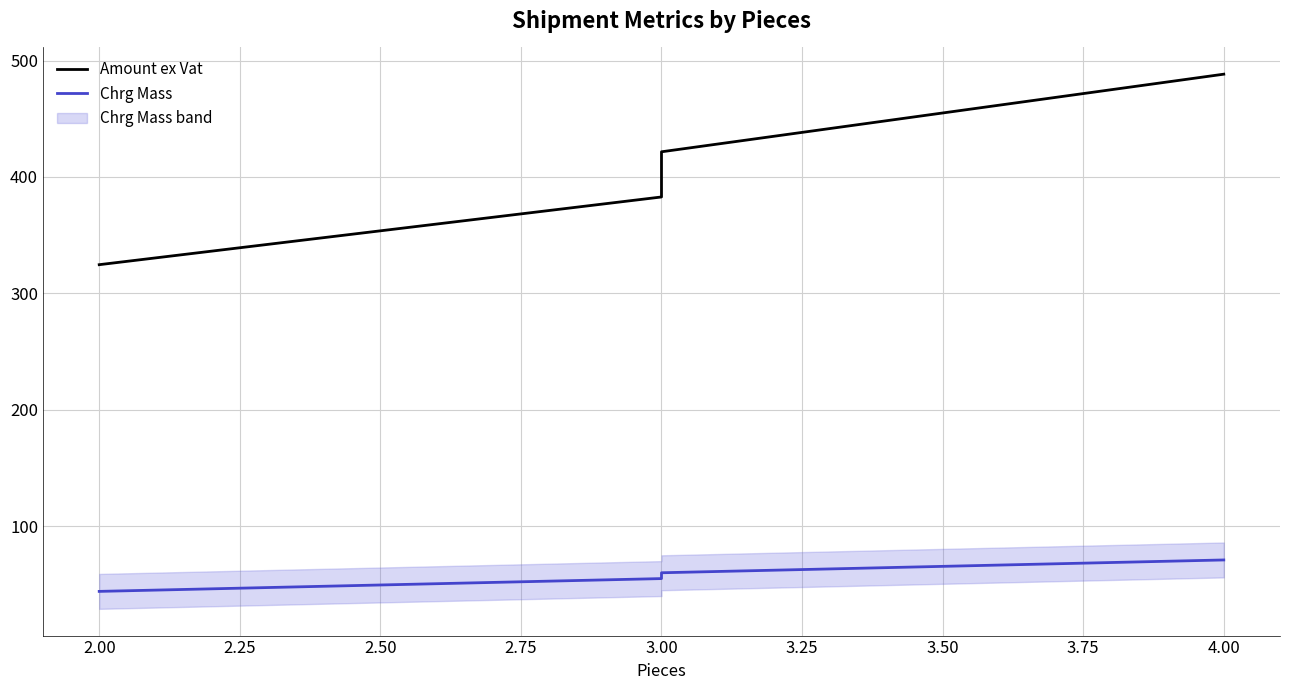

True or false: Chrg Mass and Amount ex Vat intersect in this chart.

False